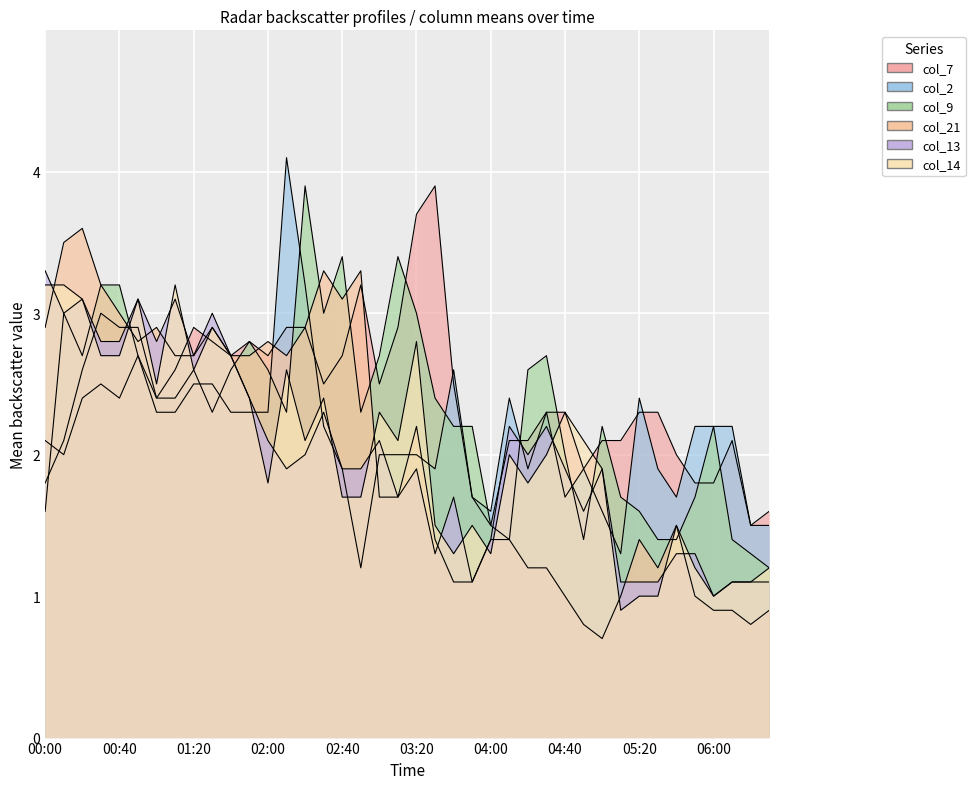

What are all the series names shown in the legend?

col_7, col_2, col_9, col_21, col_13, col_14